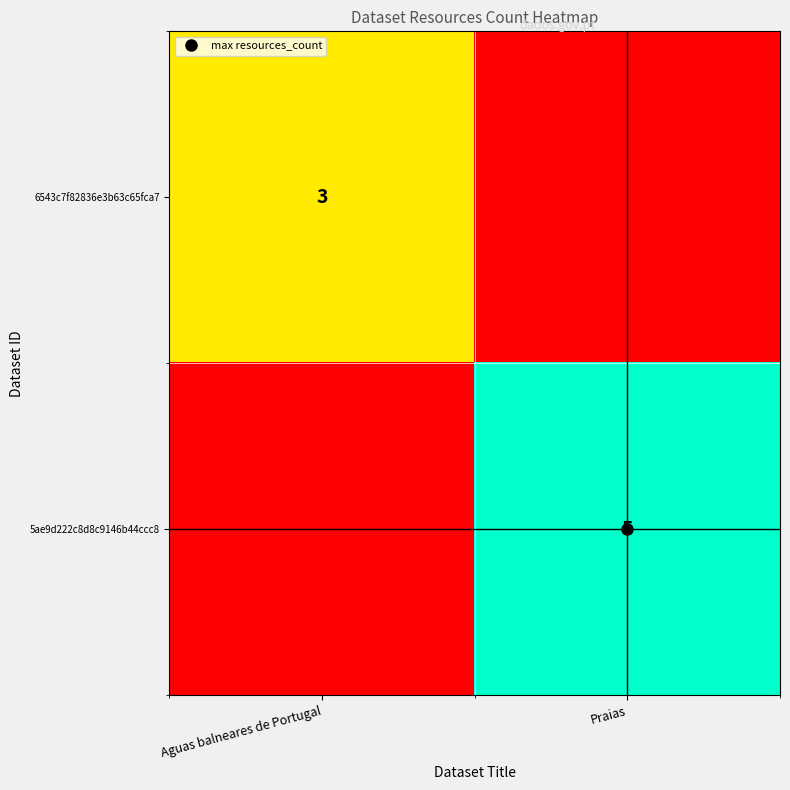

At how many categories does at least one series exceed 0?

2